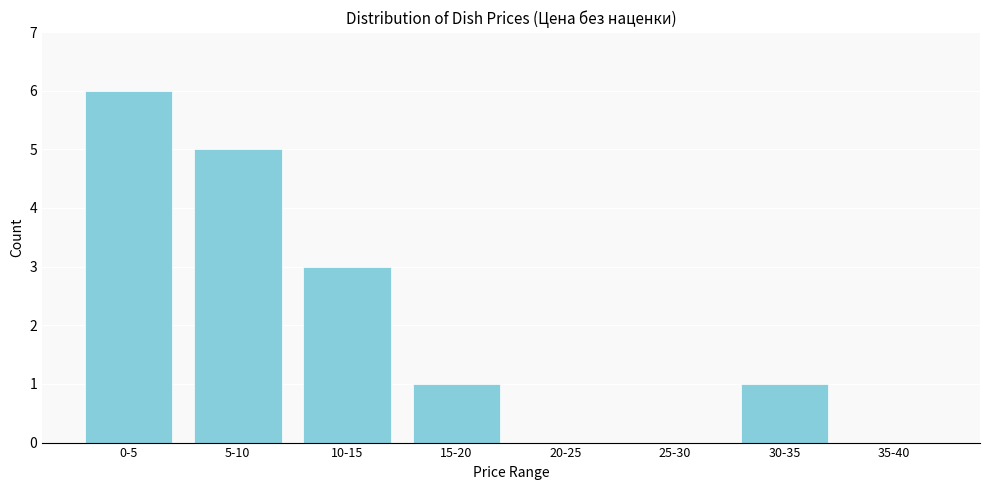

Reading left to right, what are all the values shown in this chart?

0-5=6	5-10=5	10-15=3	15-20=1	20-25=0	25-30=0	30-35=1	35-40=0